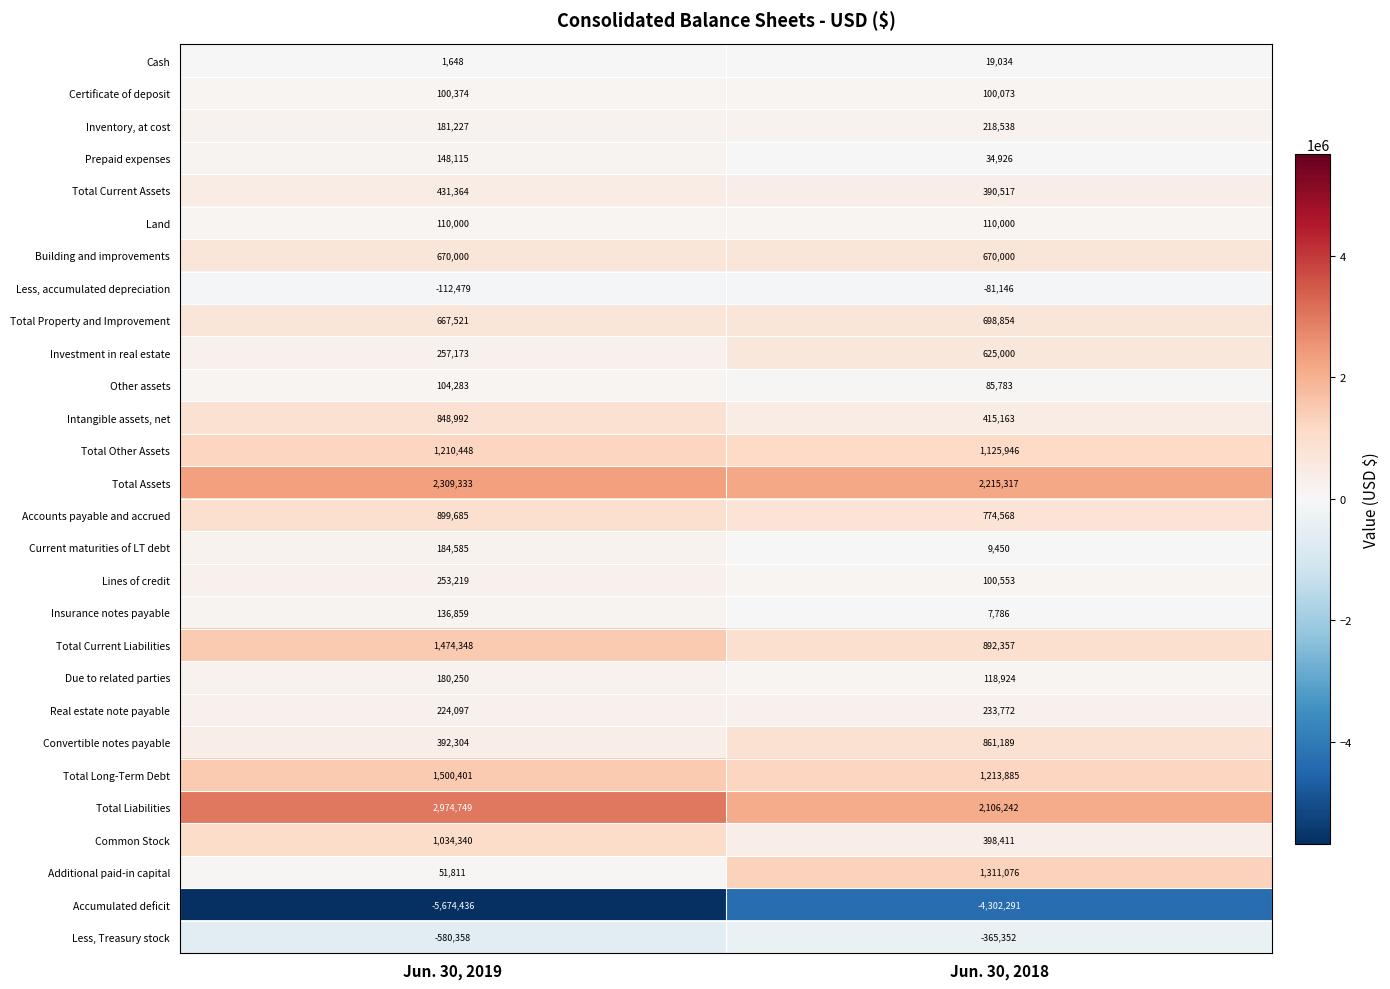

What is the smallest value displayed?

-5674436